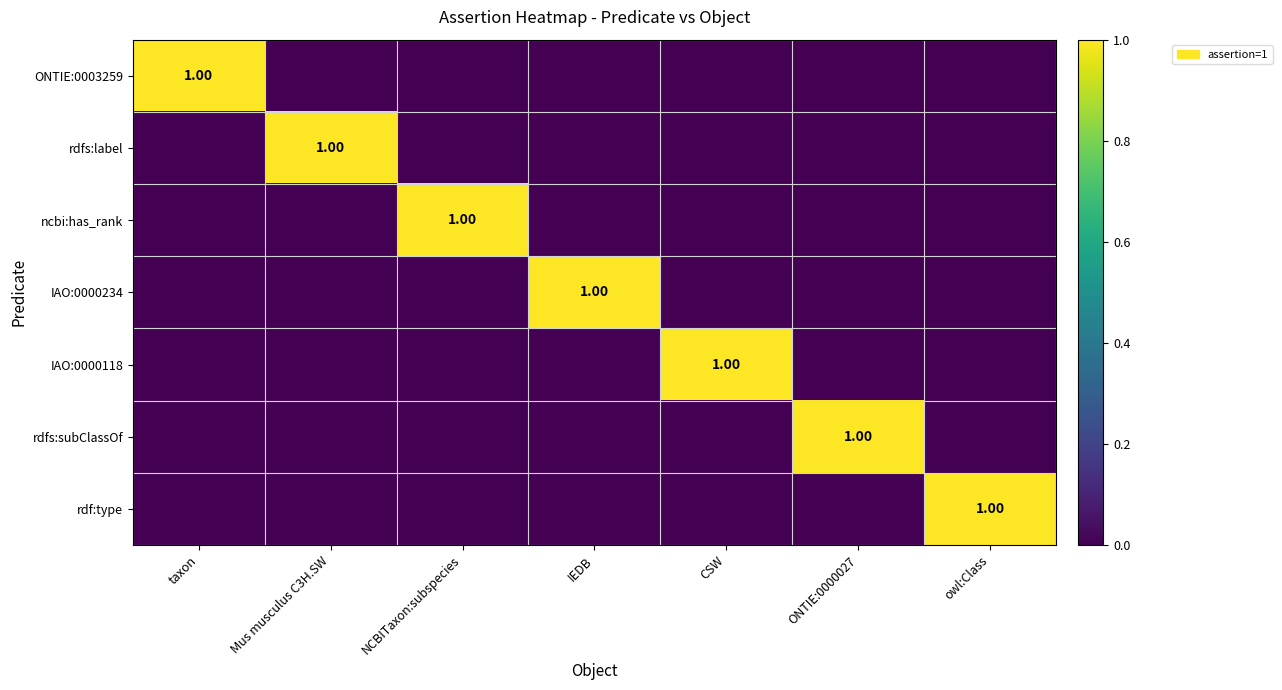

At which category is the sum across all series the highest?

taxon